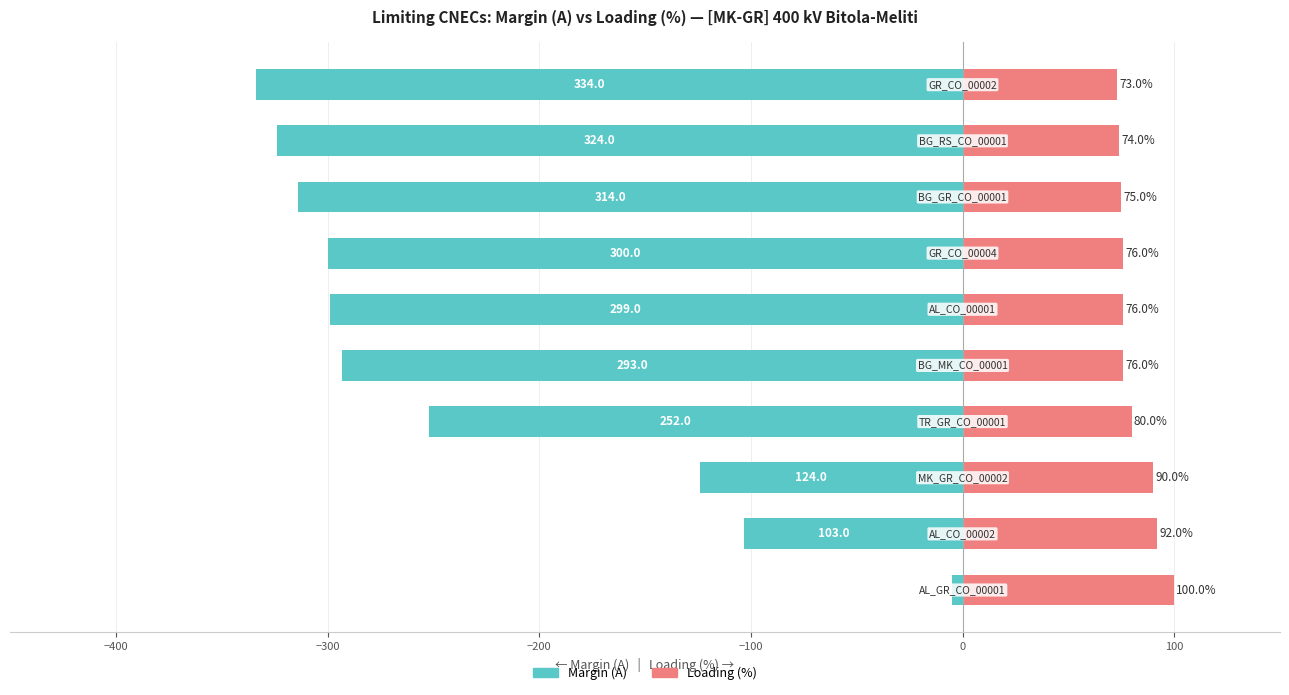

What is the value of the Loading (%) bar at the 3rd from the left?

90